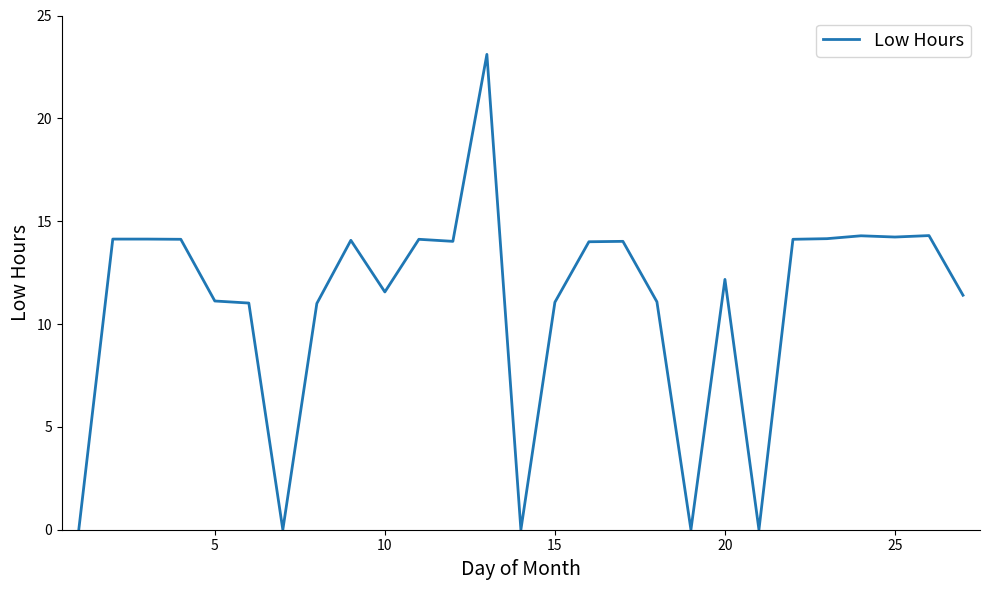

What is the difference between the maximum and minimum values?

23.1